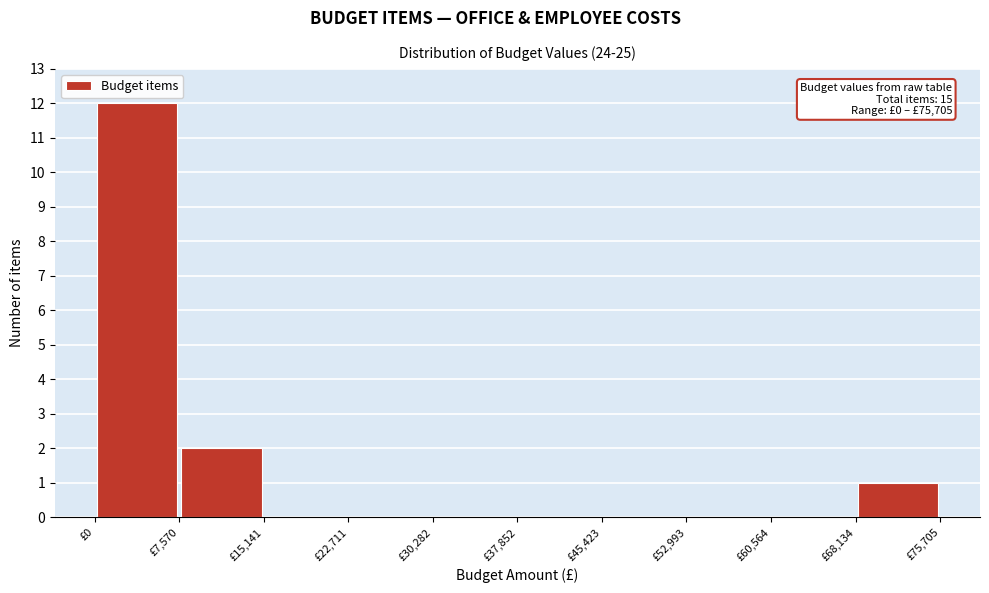

Which range on the x-axis has the tallest bar?

0 to 8000